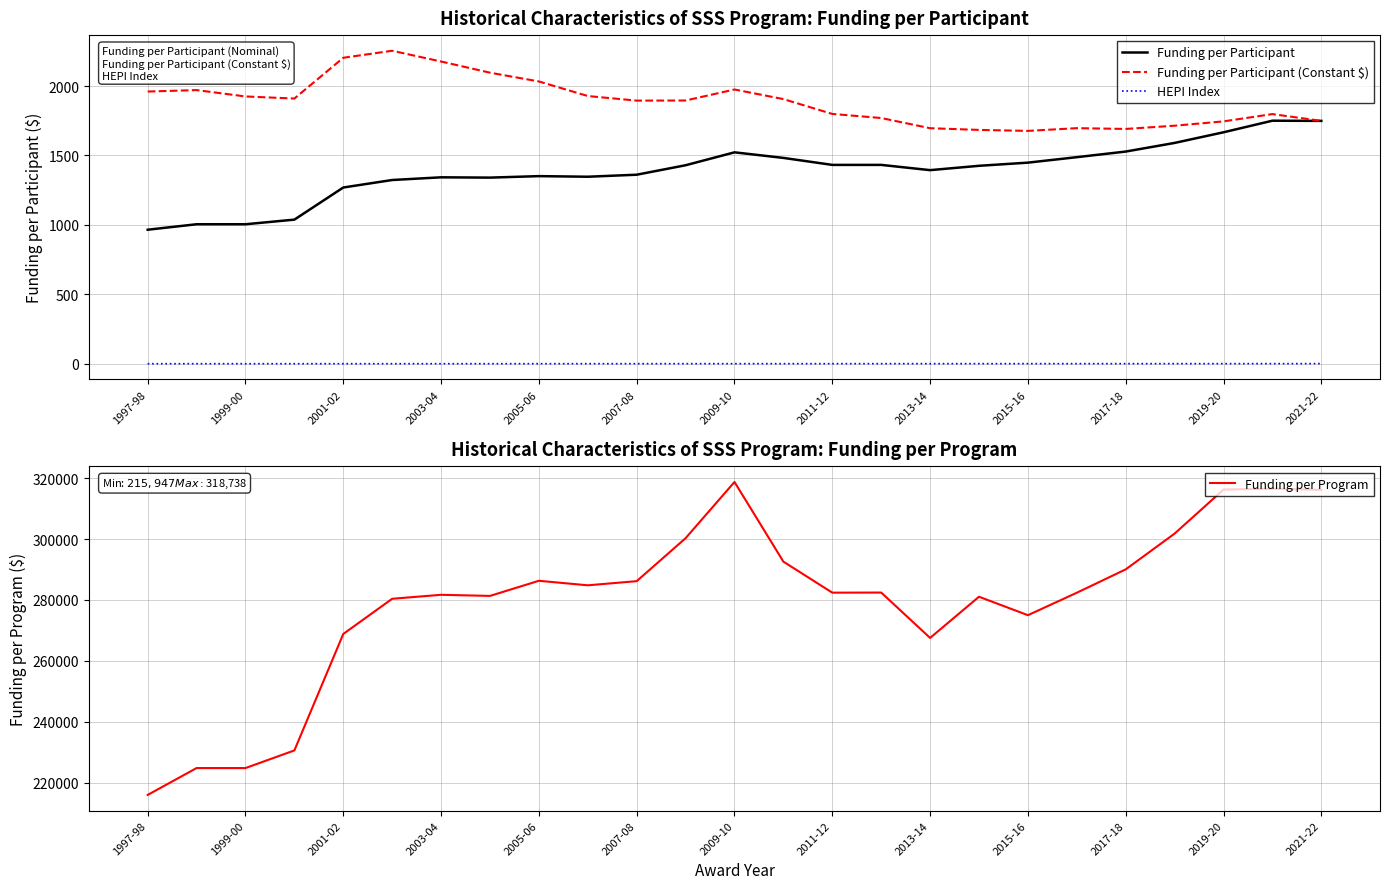

Which category has the lowest value in the Funding per Program series?

1997-98